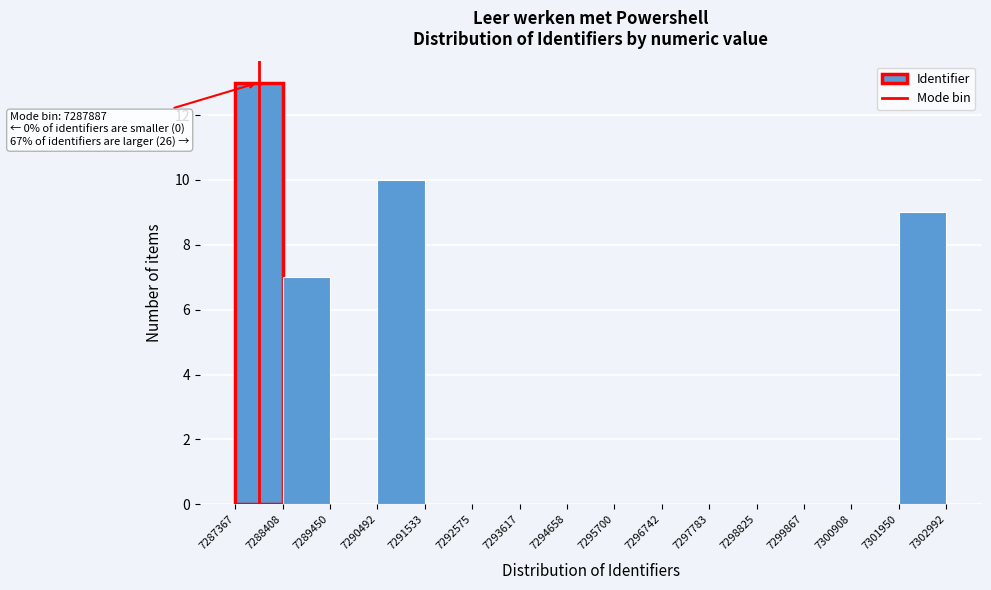

Which range on the x-axis has the tallest bar?

7287367 to 7288408